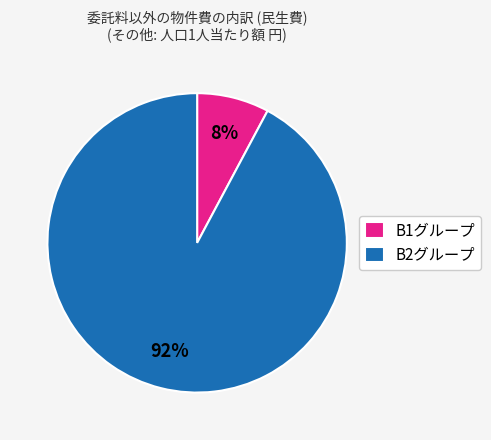

Do B1グループ and B2グループ together represent more than half of the pie?

Yes